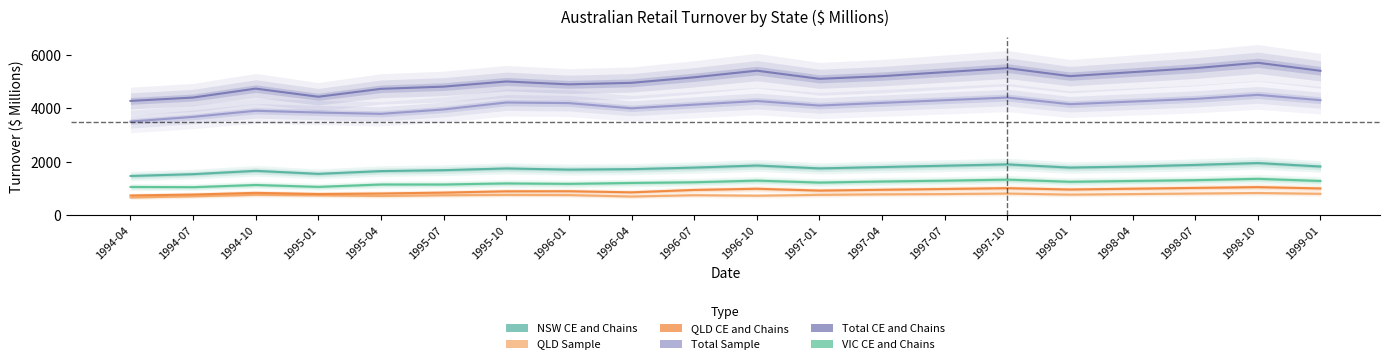

True or false: Total Sample and VIC CE and Chains cross at least once.

False